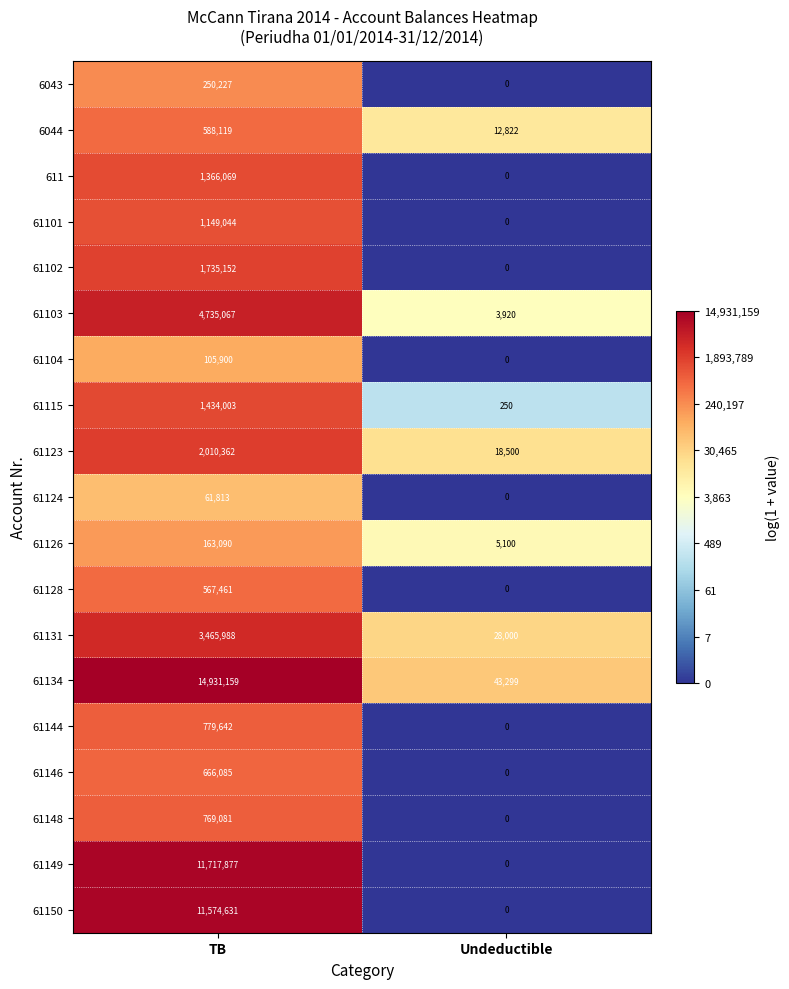

What is the maximum value for 61146?

666085